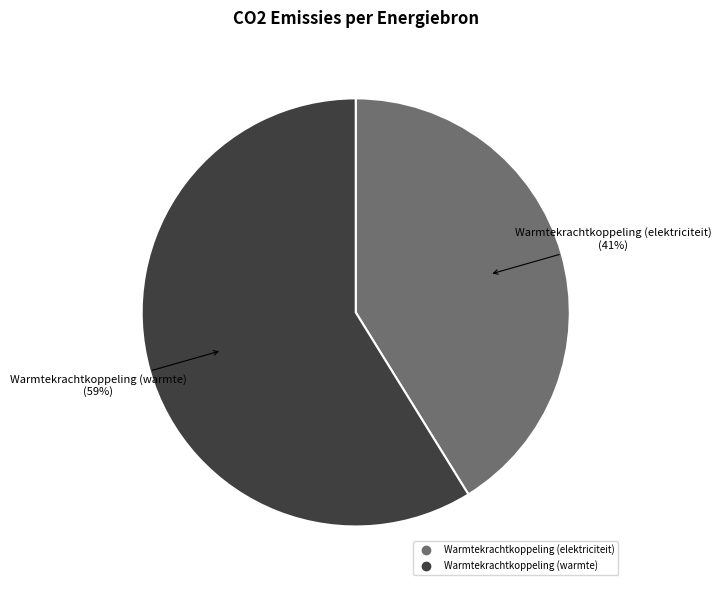

To the nearest percent, what is the average slice percentage?

50%